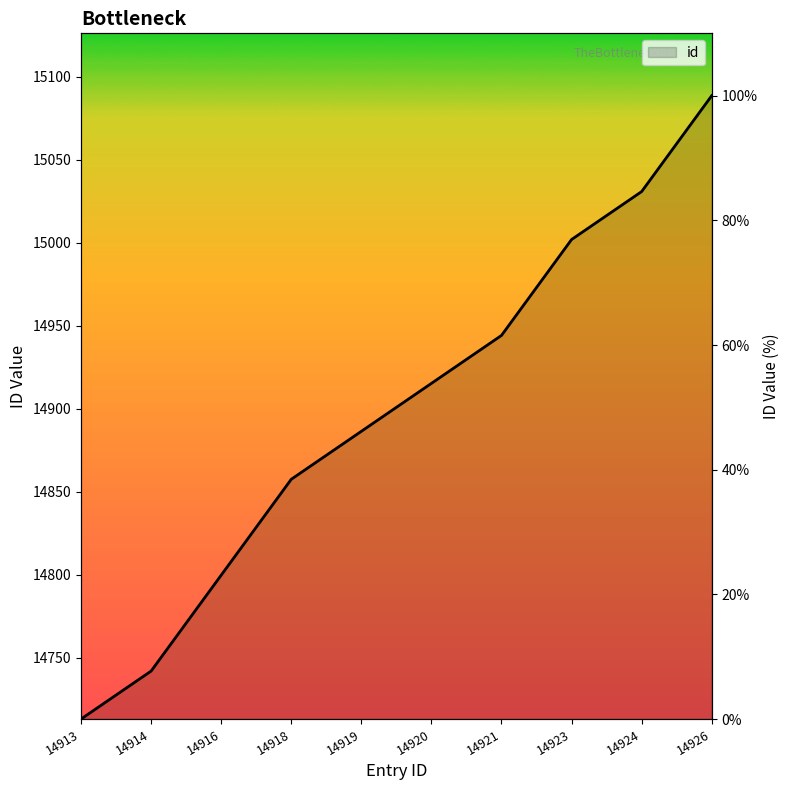

Is it true that the value at 14919 is 46.2?

True